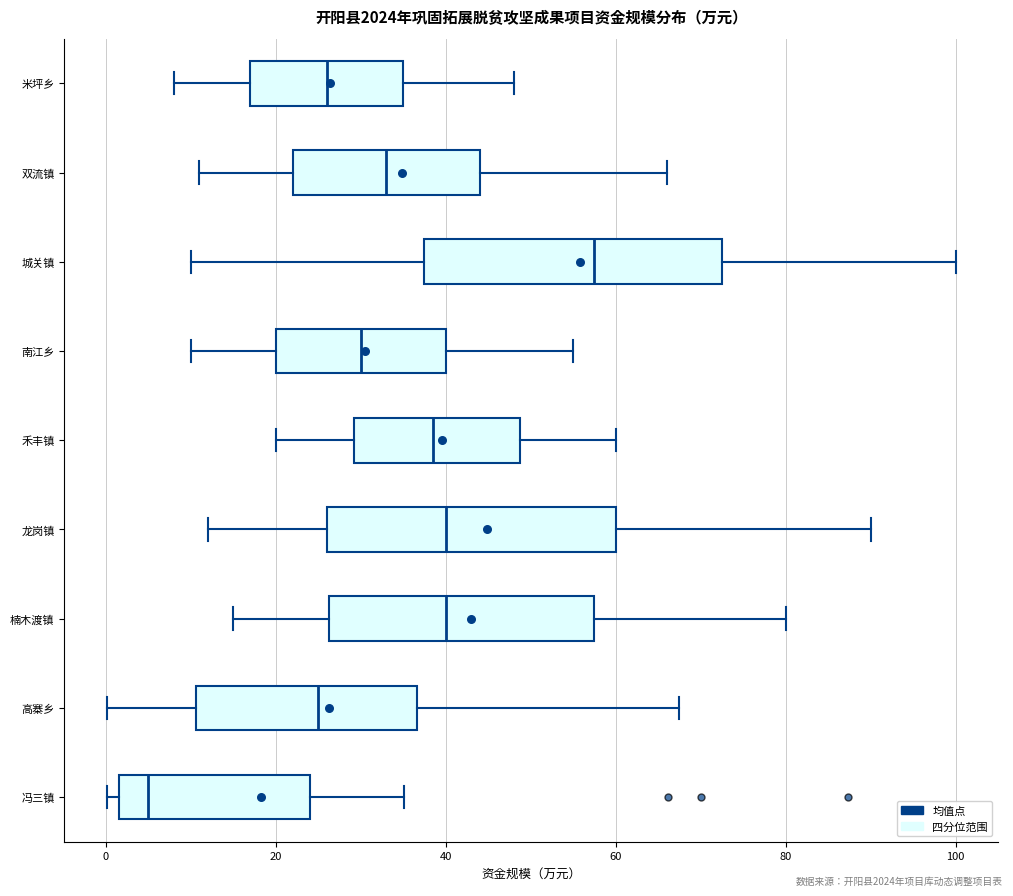

Which box has the furthest to the left median line?

冯三镇